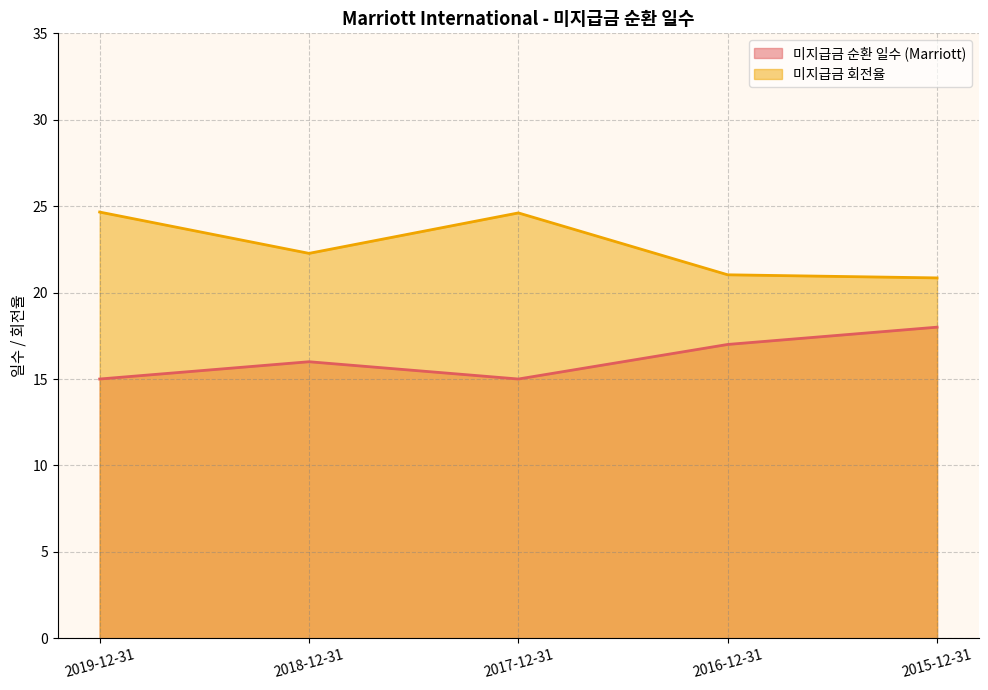

True or false: 미지급금 회전율 and 미지급금 순환 일수 (Marriott) intersect in this chart.

False